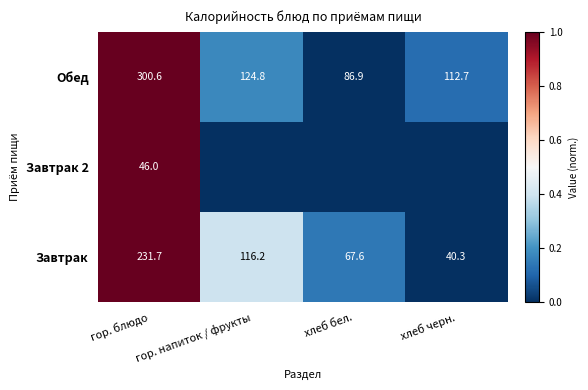

Where does the Завтрак series first go above 116?

гор. блюдо